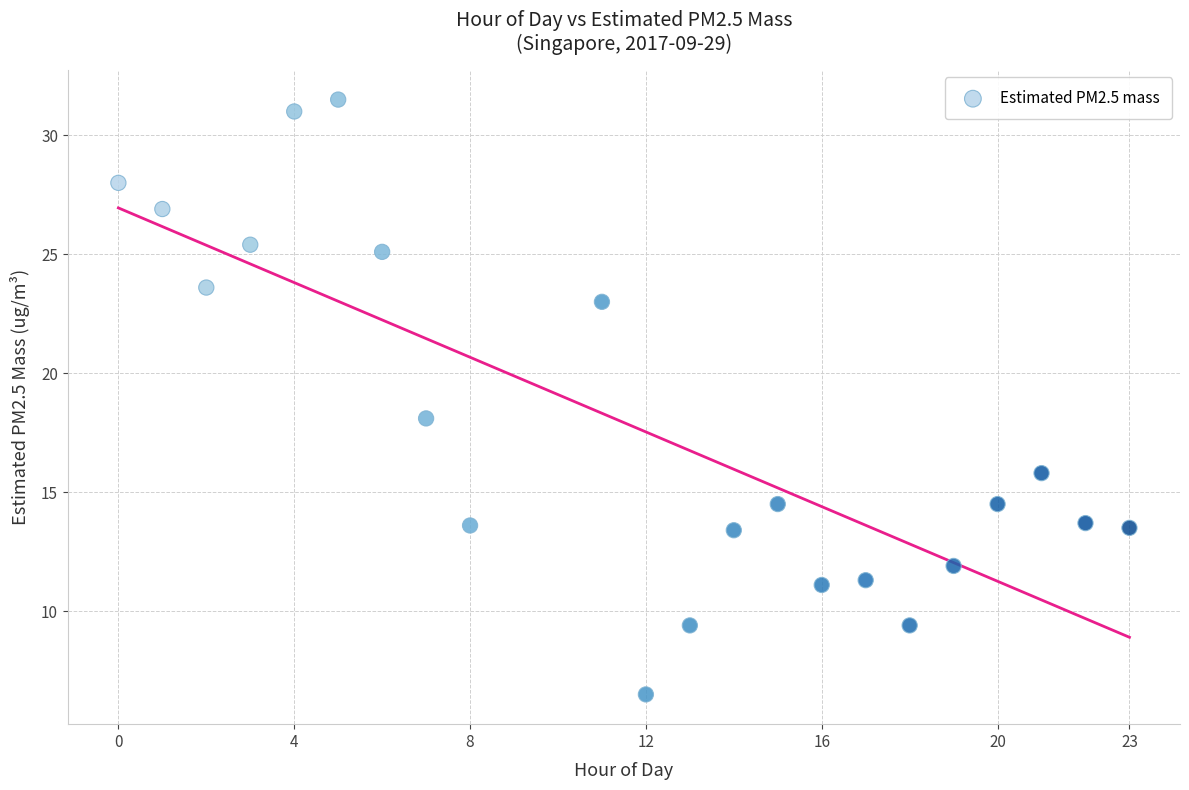

What is the range of X values (max minus min)?

23.0